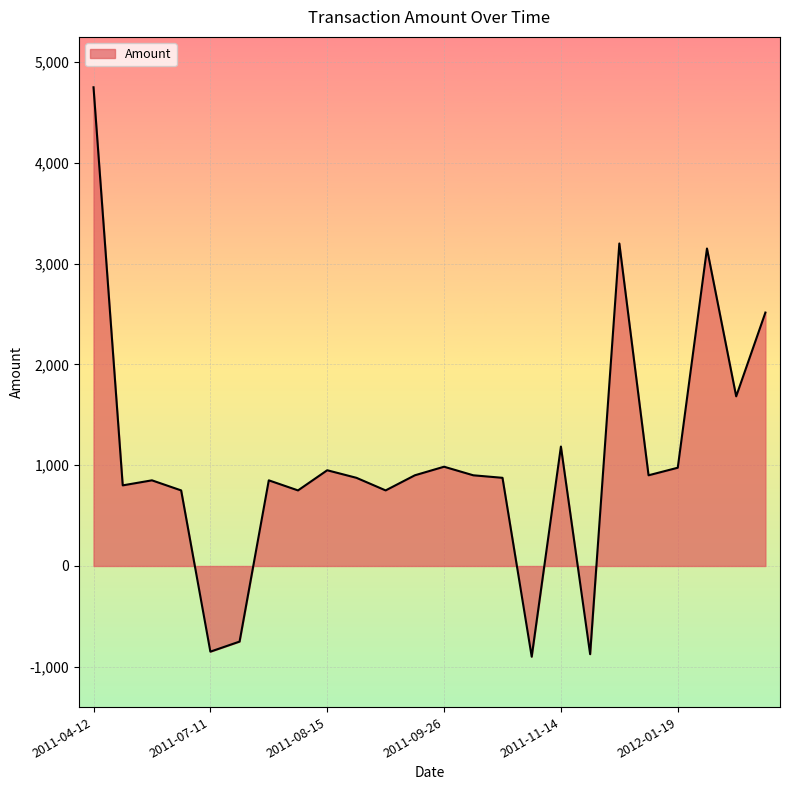

What is the minimum value shown in the chart?

-900.0